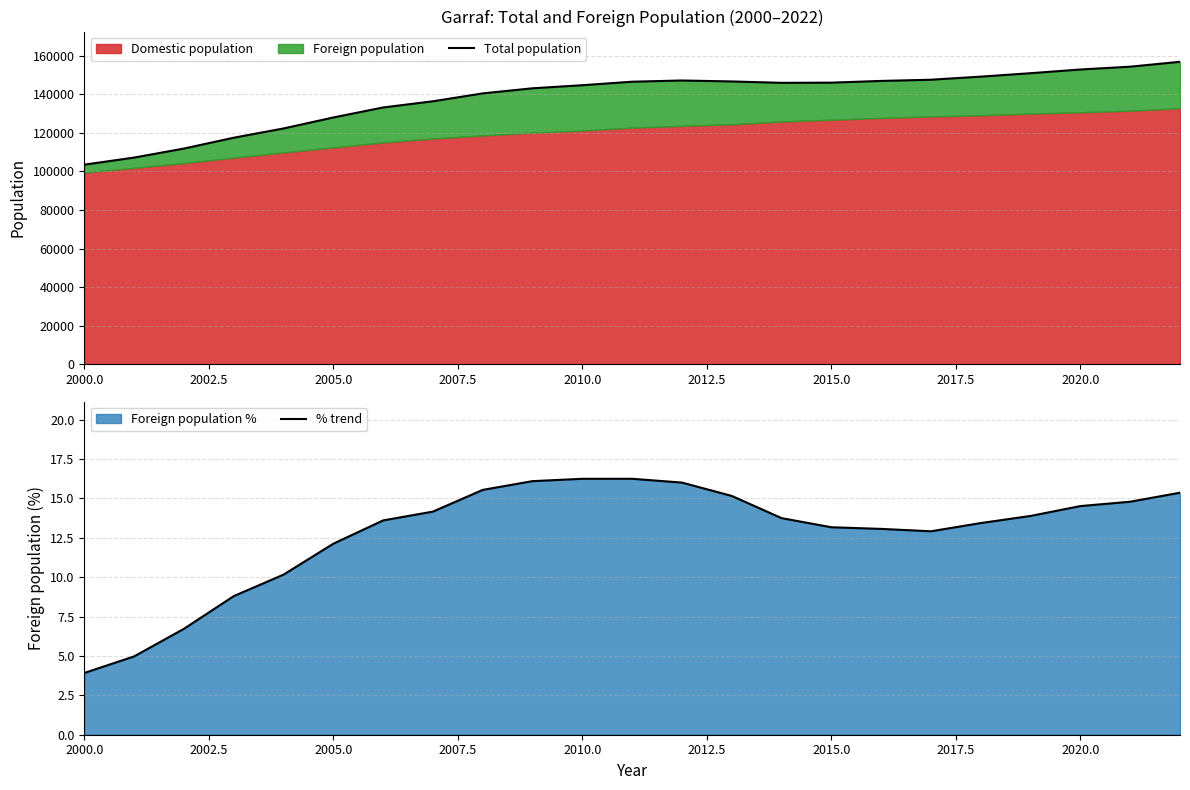

What is the highest value of the % trend series?

16.2